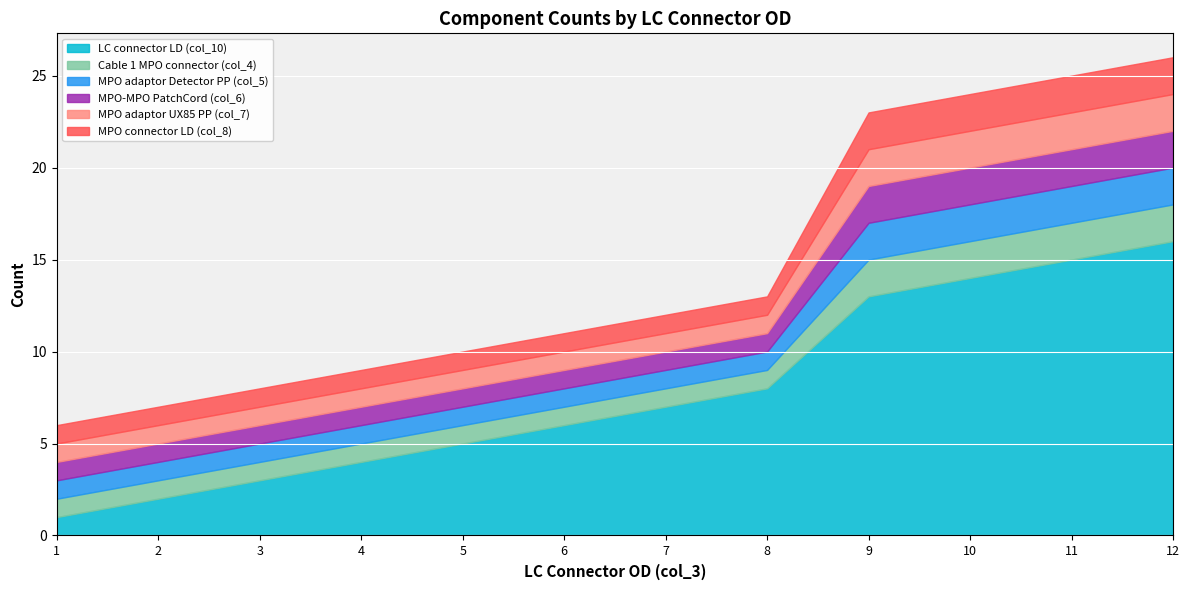

What value does the MPO-MPO PatchCord (col_6) series have at 8?

1